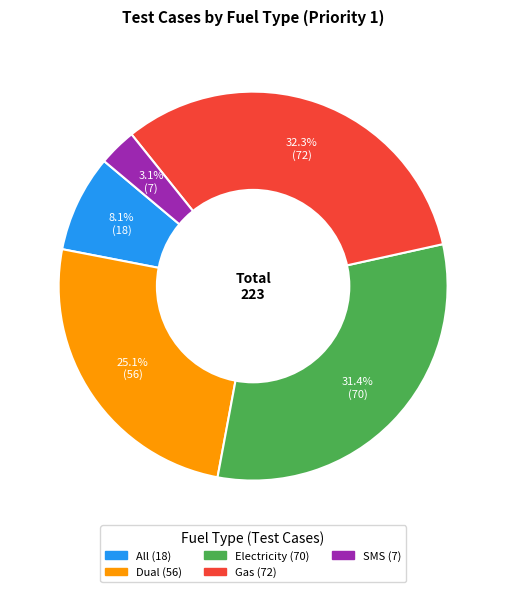

Is the sum of Gas and All greater than half?

No